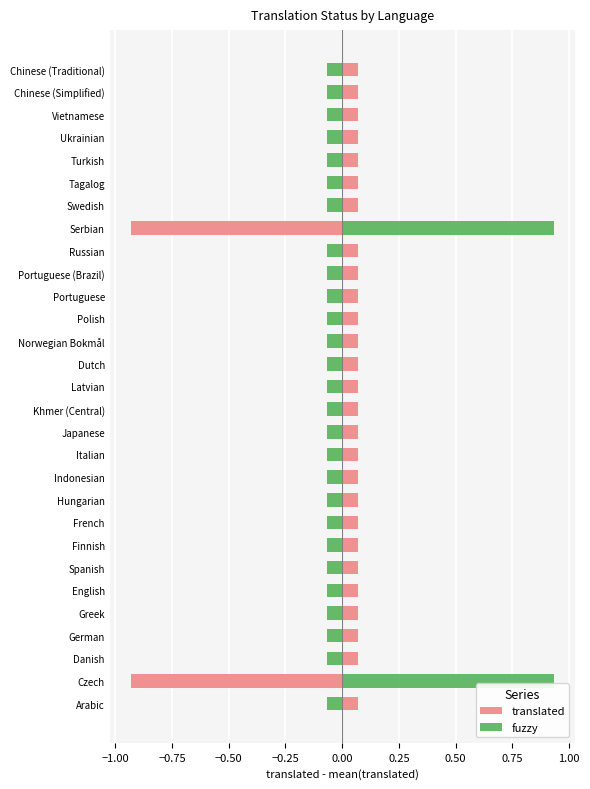

Which series changed the most between Polish and Serbian?

translated